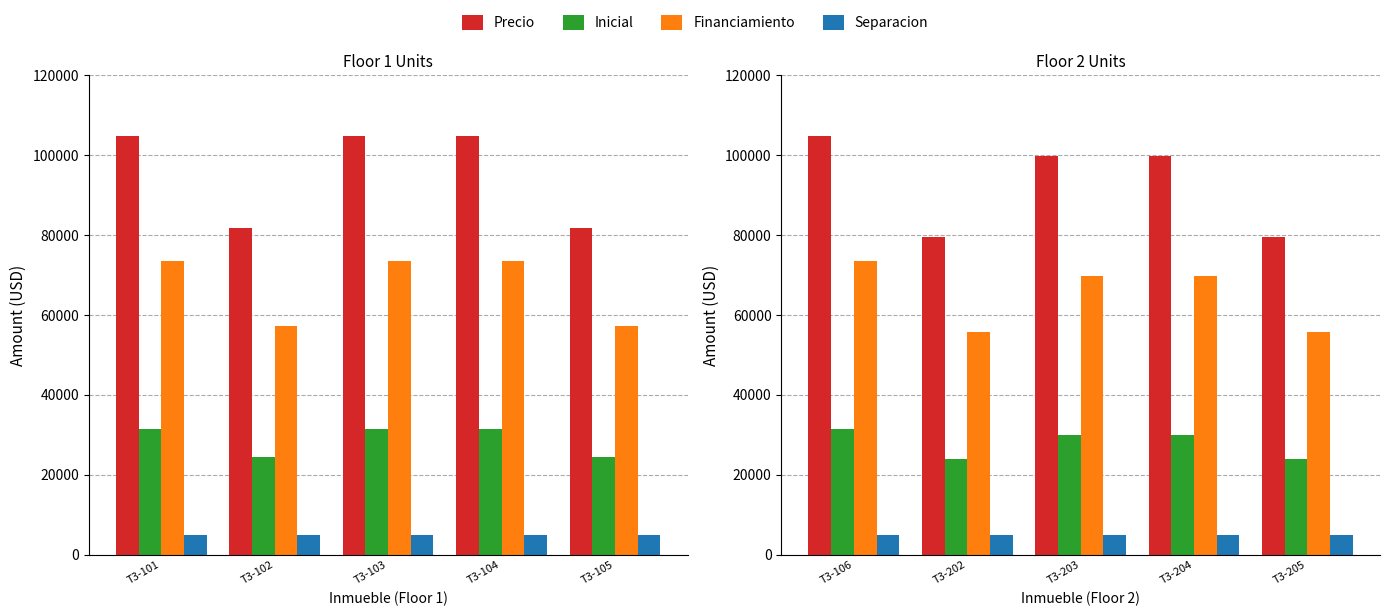

What is the minimum value shown in the chart?

5000.0